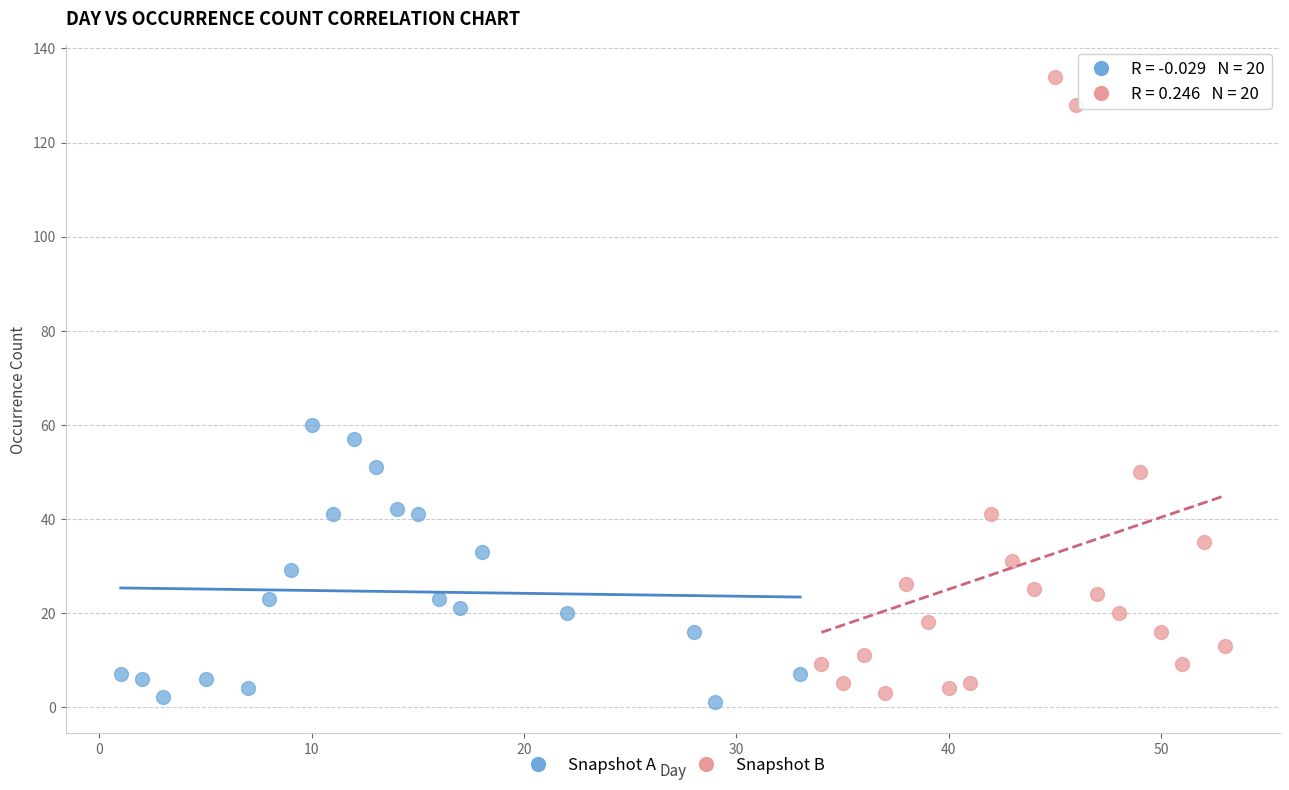

What are all the series names shown in the legend?

Snapshot A, Snapshot B